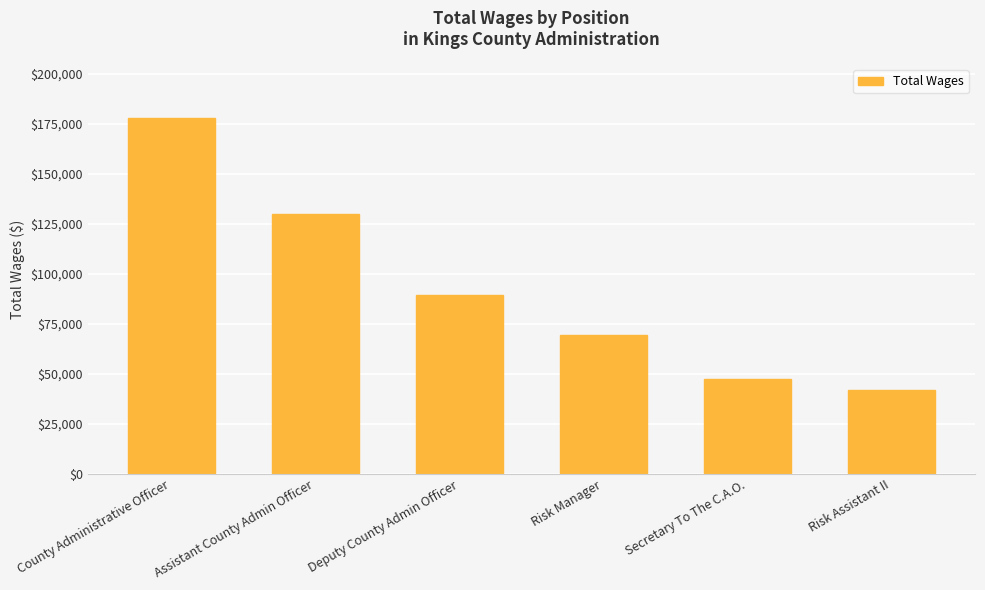

Is it true that the value at Secretary To The C.A.O. is 61667?

False